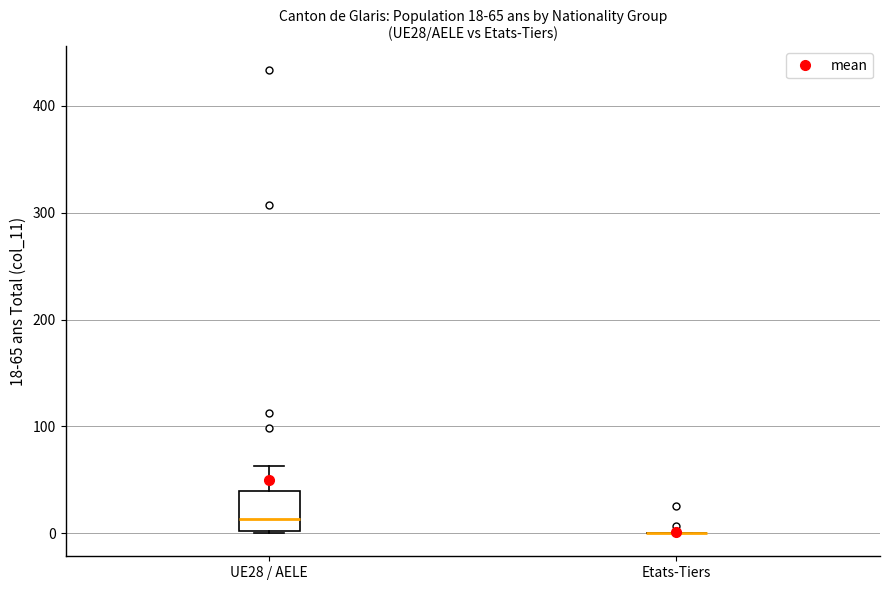

Which box is the tallest, from its lower edge to its upper edge?

UE28 / AELE